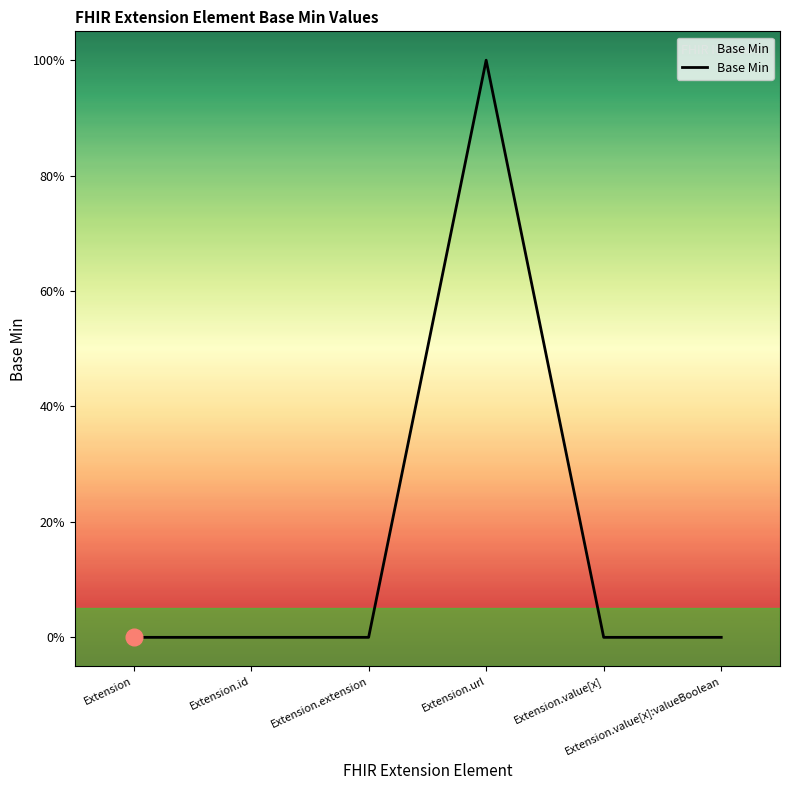

Does the chart have visible grid lines?

No